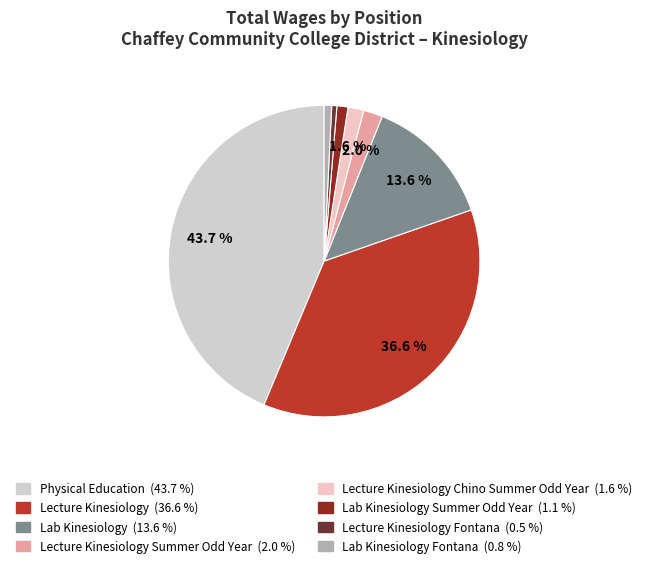

Which category has the smallest portion of the pie?

Lecture Kinesiology Fontana